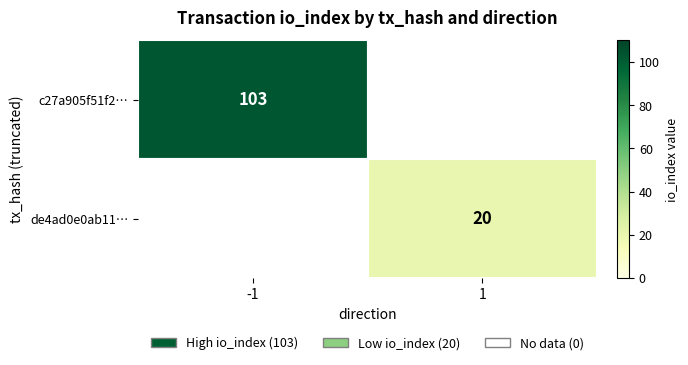

The de4ad0e0ab11… series shows 32.1 at 1. True or false?

False